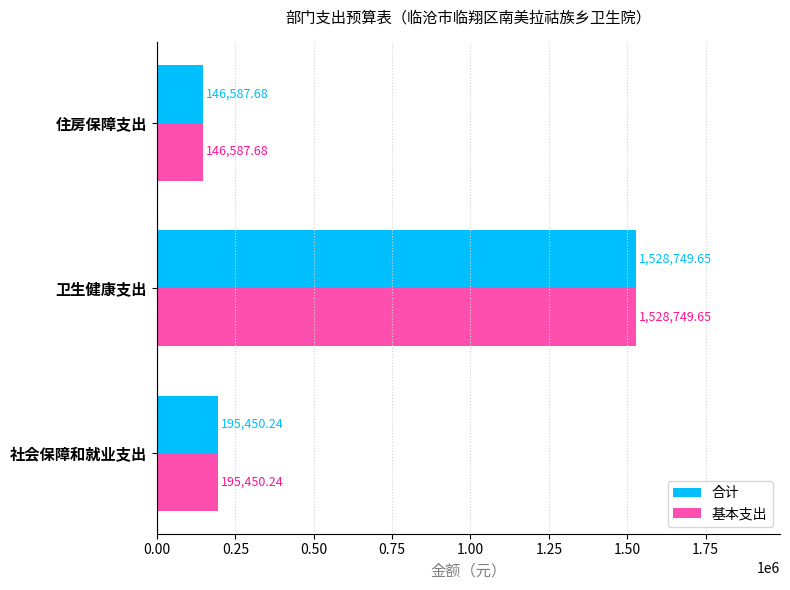

How many data points in 基本支出 are above 195450?

2